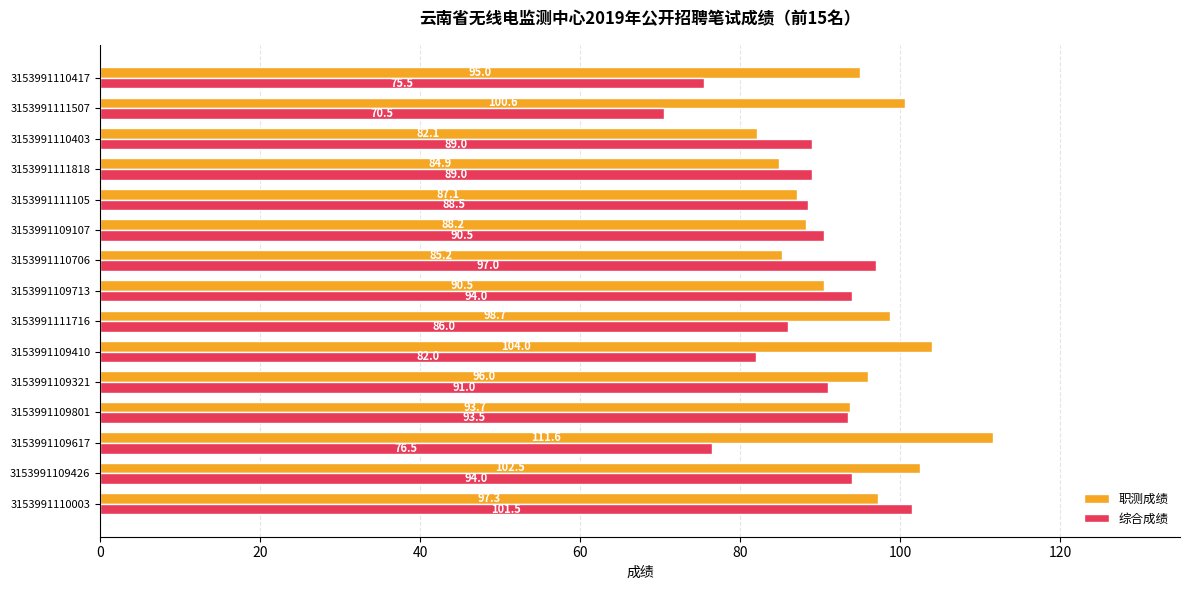

At which category is the sum across all series the highest?

3153991110003